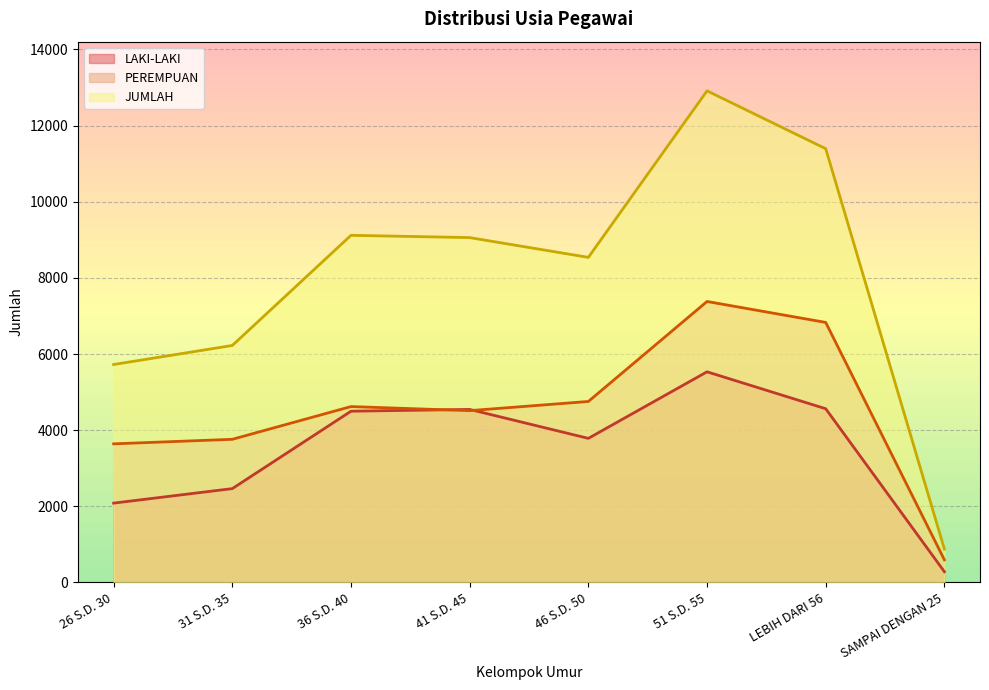

Reading right to left, list all the values displayed in this chart.

LAKI-LAKI: 282	4563	5533	3785	4545	4498	2465	2084
PEREMPUAN: 594	6830	7380	4754	4513	4620	3760	3641
JUMLAH: 876	11393	12913	8539	9058	9118	6225	5725